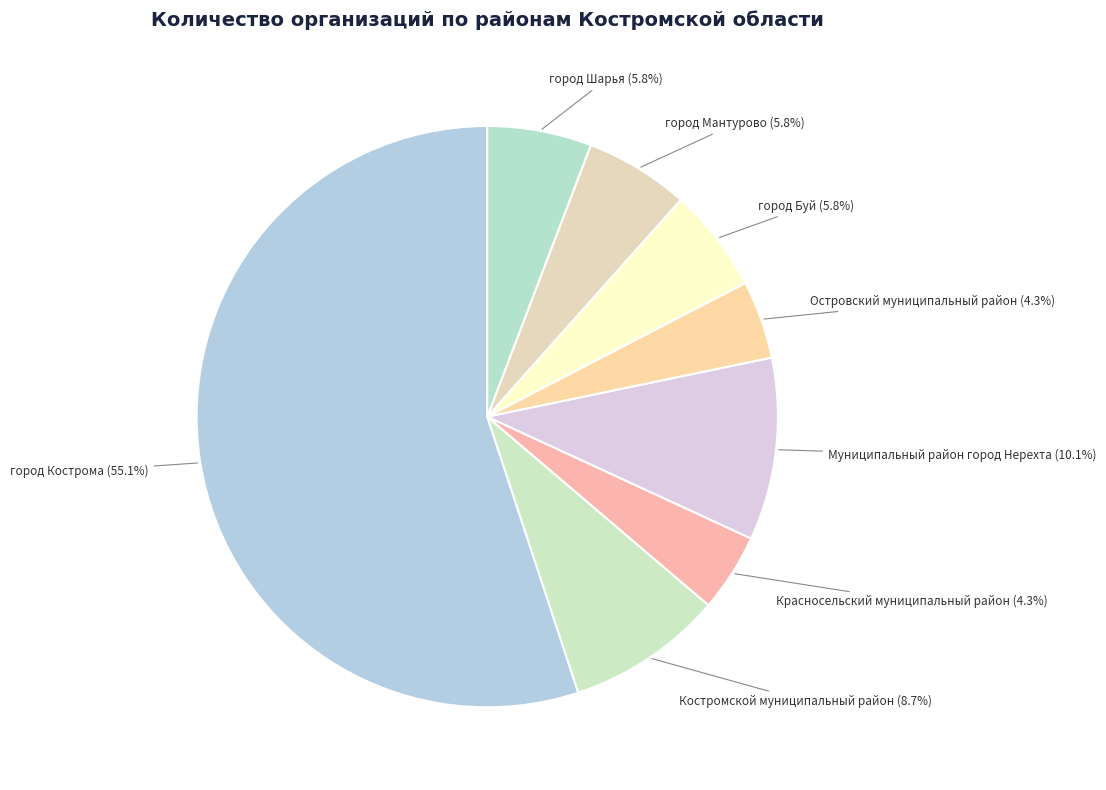

How many slices are in this pie chart?

8